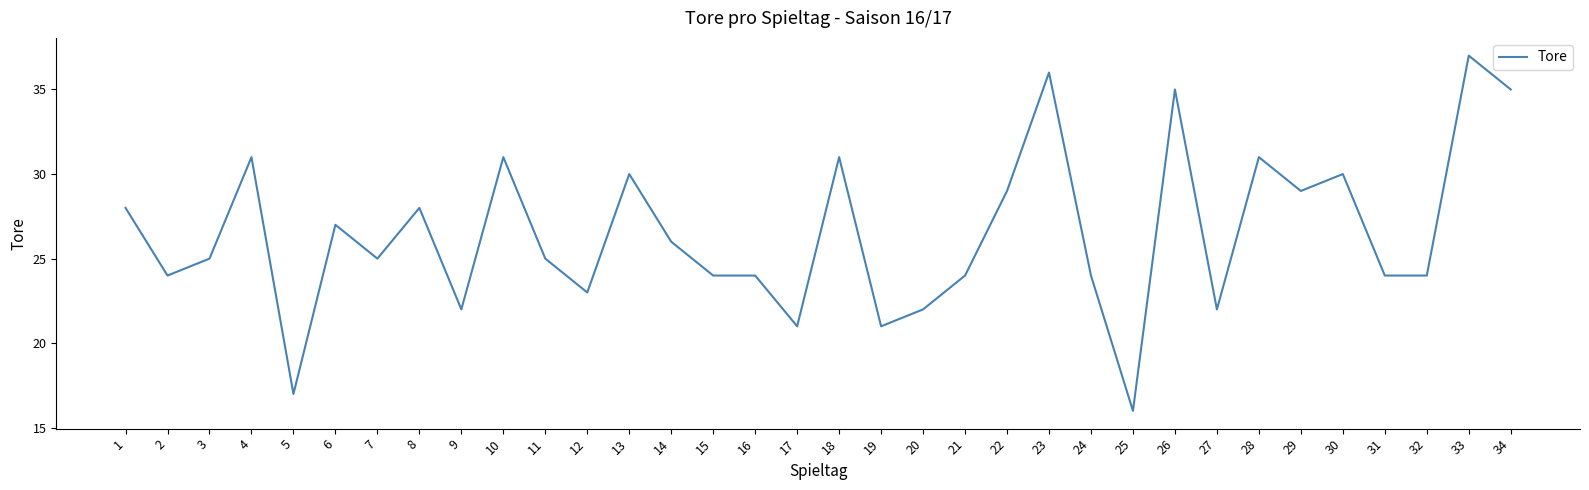

At which category does the data reach its first local valley?

2